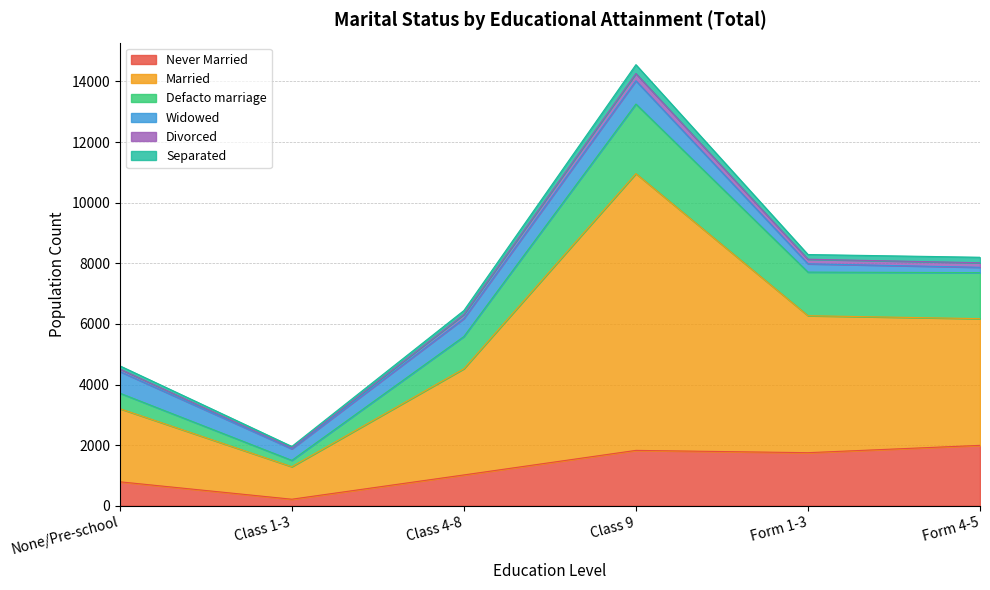

At which category is the sum across all series the highest?

Class 9